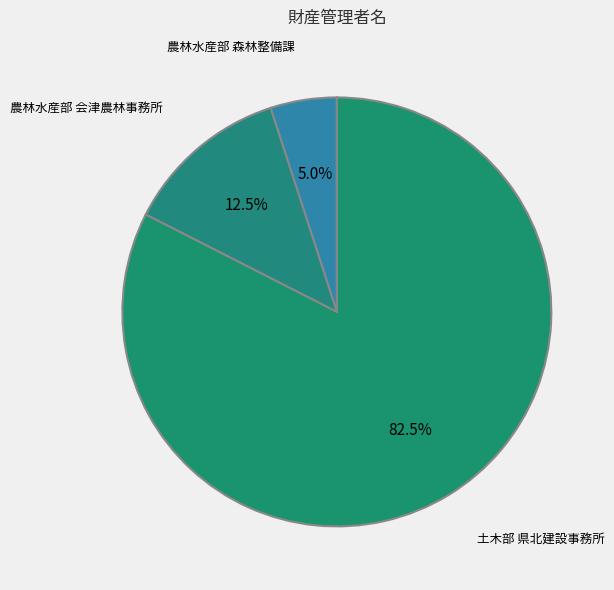

Approximately how many times larger is the value at 農林水産部 森林整備課 compared to 農林水産部 会津農林事務所?

0.4